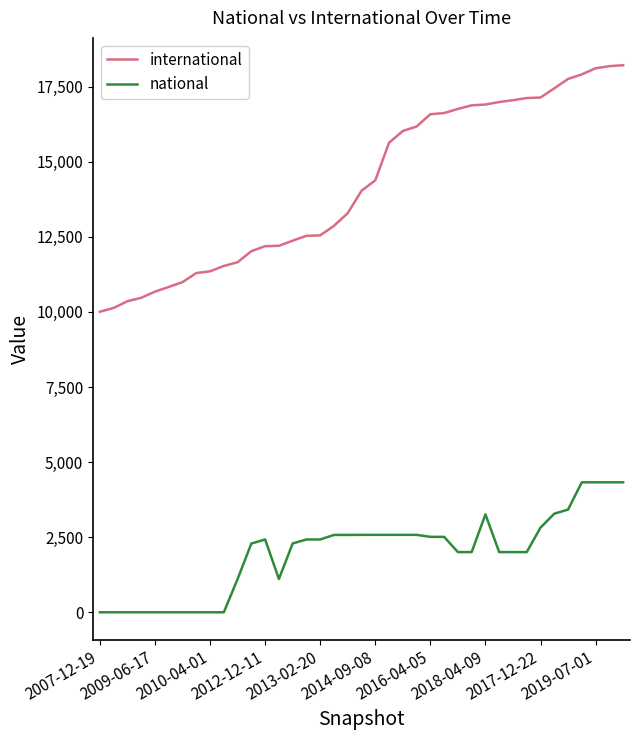

How many values in the national series are below 2424?

19